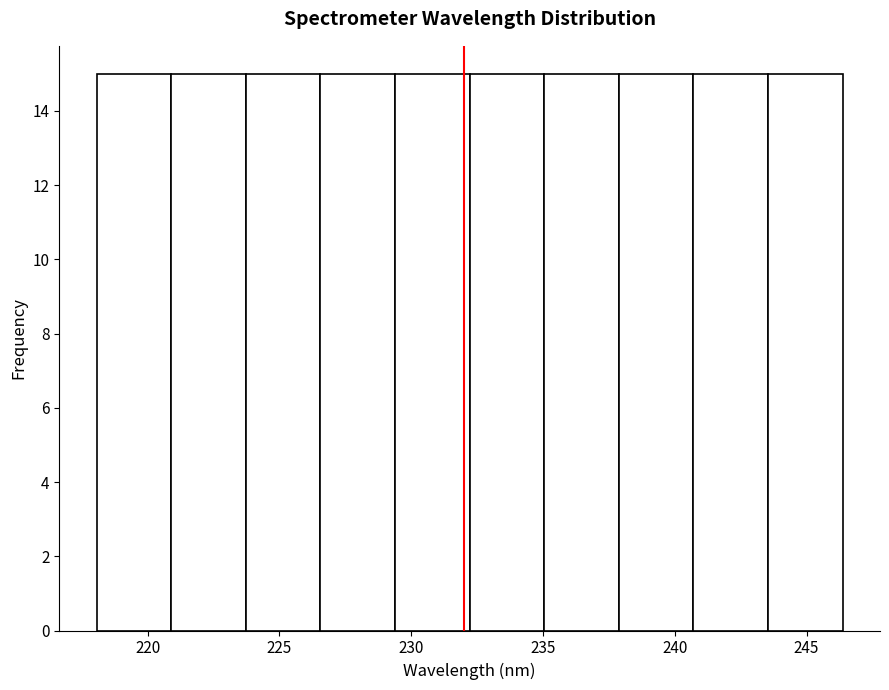

What is the height of the bar covering 223.5 to 226.5 on the x-axis? Neither the bar edges nor the heights are printed on the chart, so give them approximately, as read against the axes.

15